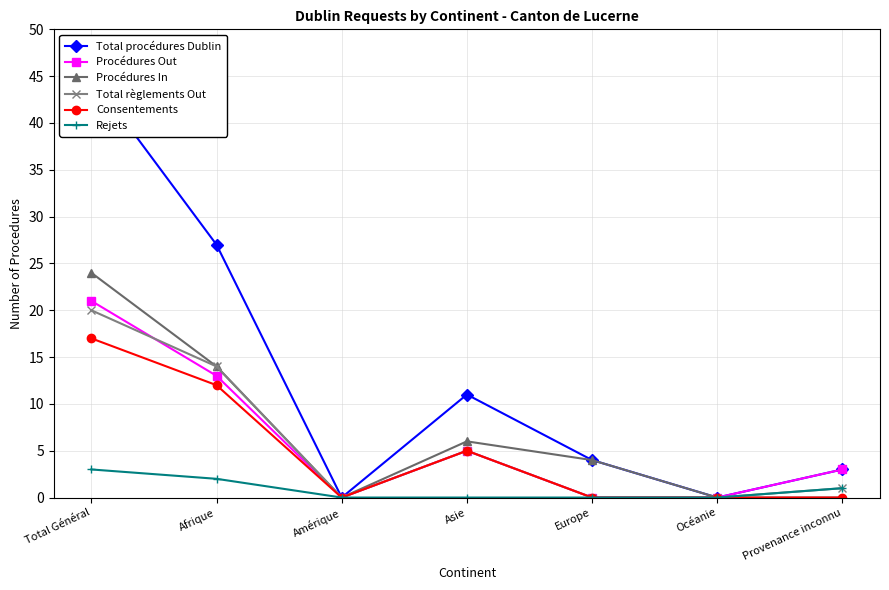

Is it true that Procédures Out equals 5 at Asie?

True